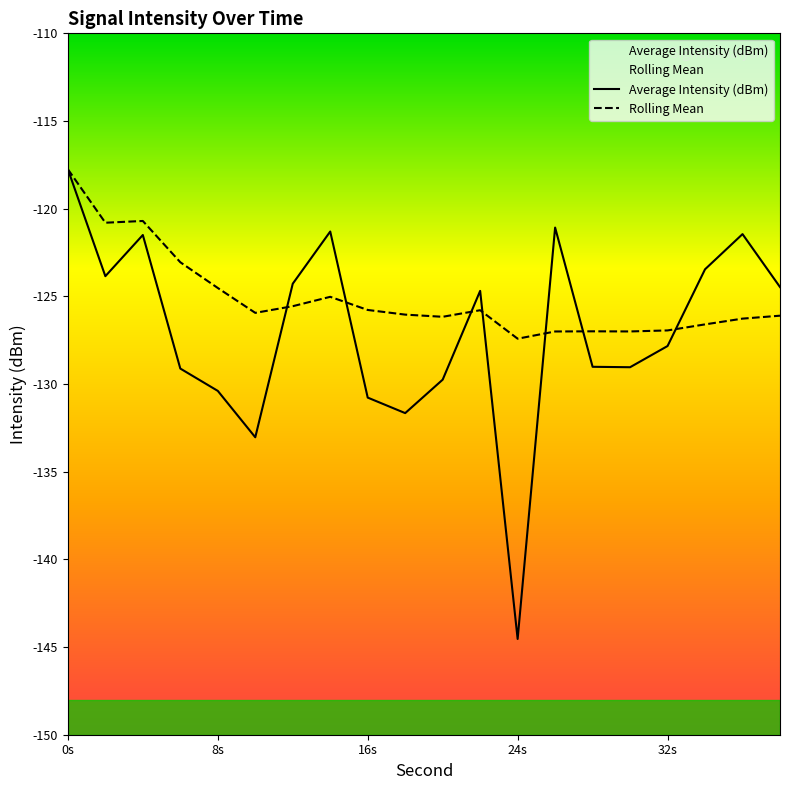

At 24s, list the series in order from largest to smallest.

Rolling Mean, Average Intensity (dBm)